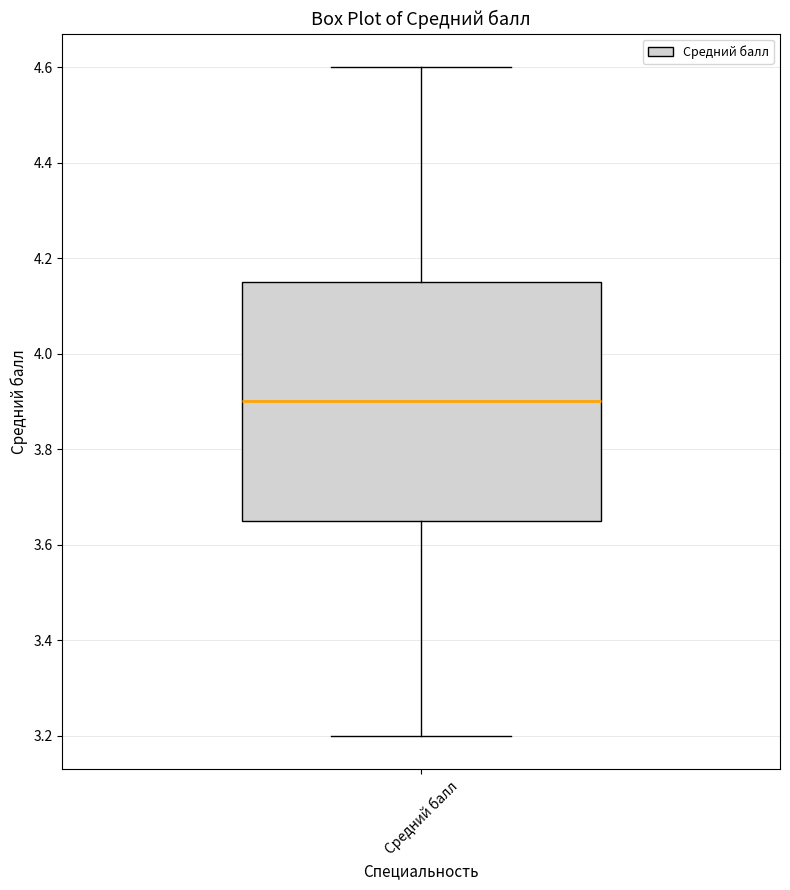

Read this box plot against the y-axis: the position of the median line, the range covered by the box, and the ends of both whiskers. The values are not printed on the chart, so give them approximately, as read against the axis.

median 3.90, box 3.66 to 4.16, whiskers 3.20 to 4.60